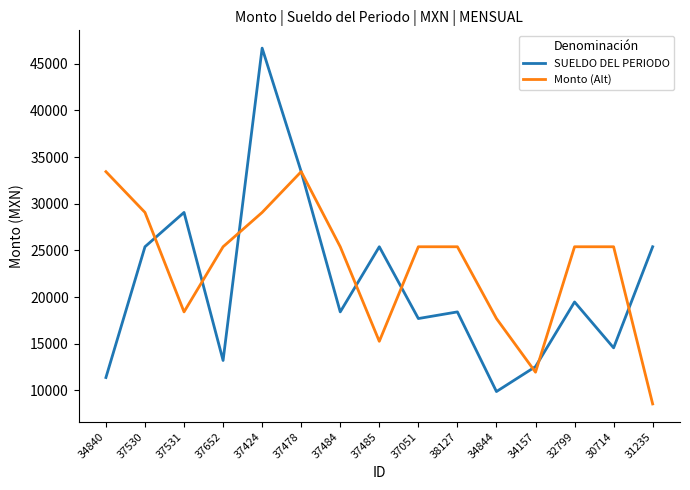

Where is SUELDO DEL PERIODO nearest to the value 28280?

37531